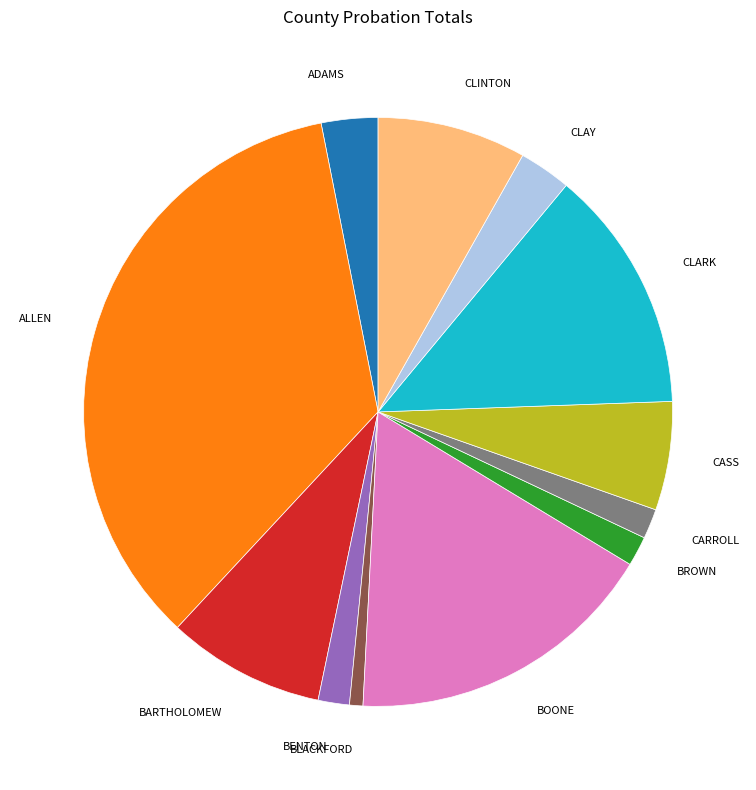

Between CASS and CARROLL, which is larger?

CASS